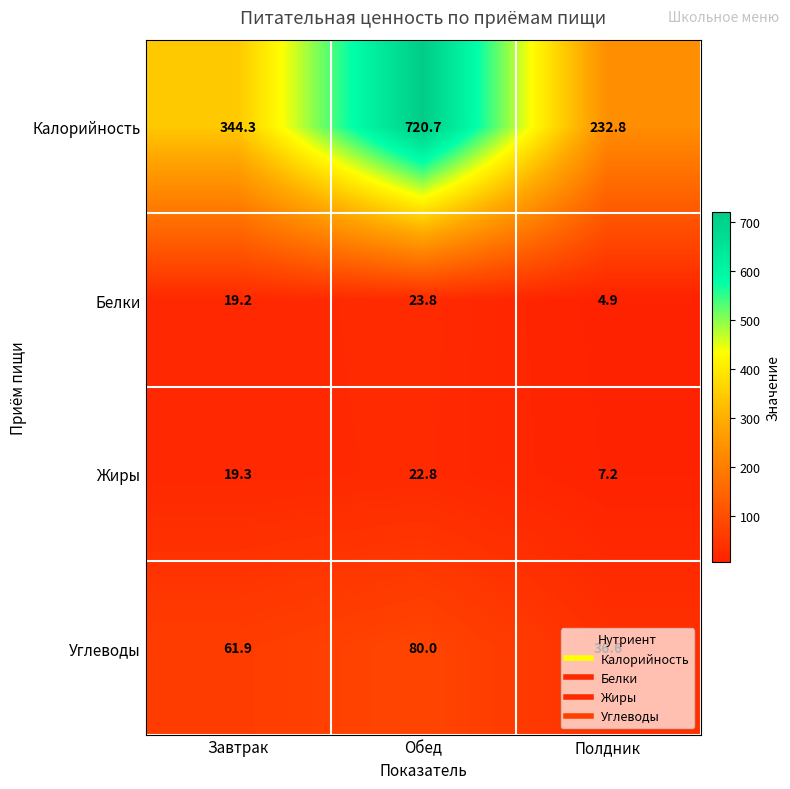

The value of Белки at Завтрак is 9.0. True or false?

False